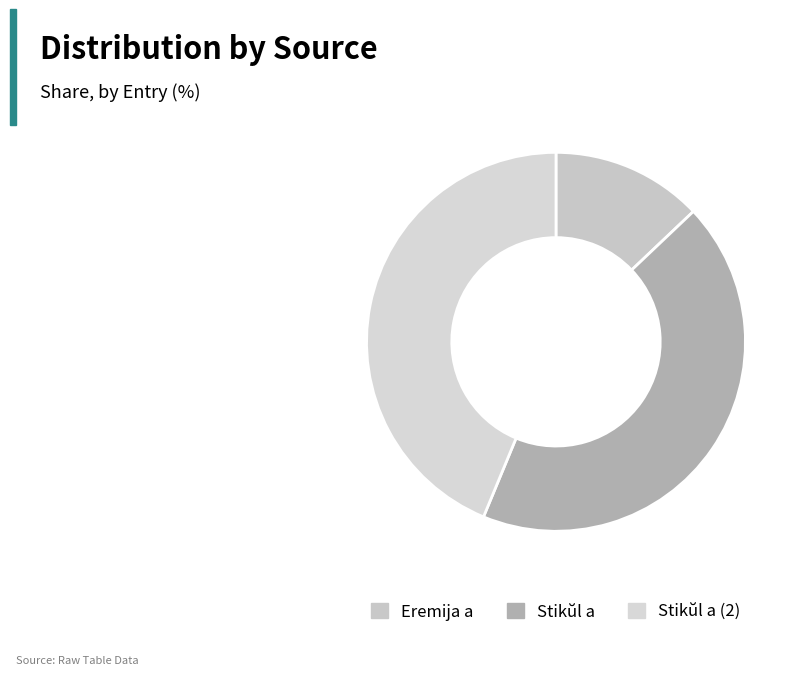

How many segments does this pie chart have?

3